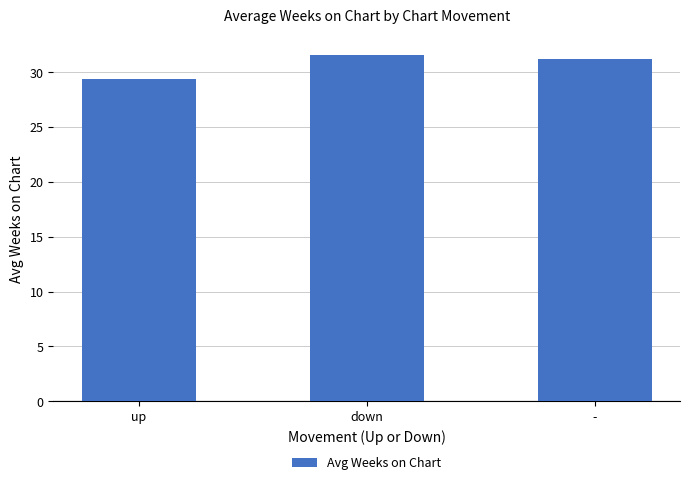

Reading left to right, list all the values displayed in this chart.

up=29.4	down=31.6	-=31.2